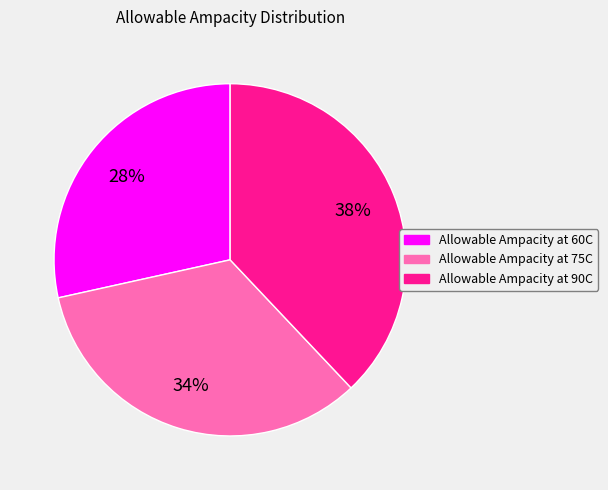

Does Allowable Ampacity at 90C represent more than half of the total?

No